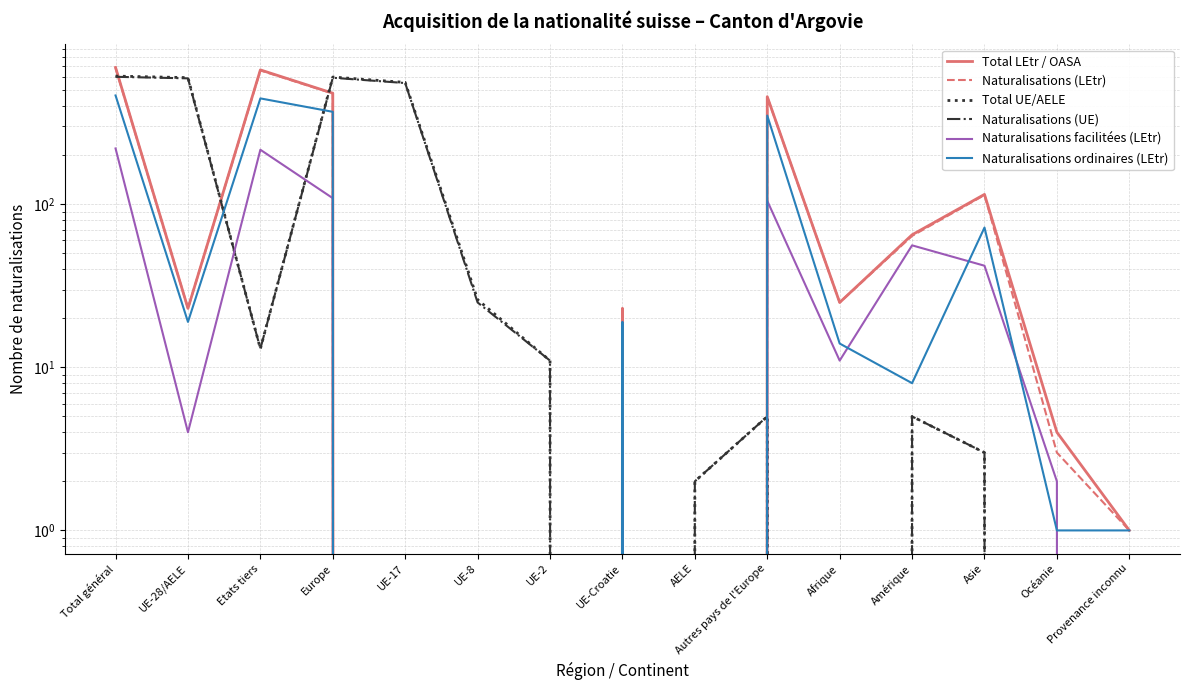

Which label corresponds to the largest value in the chart?

Total général